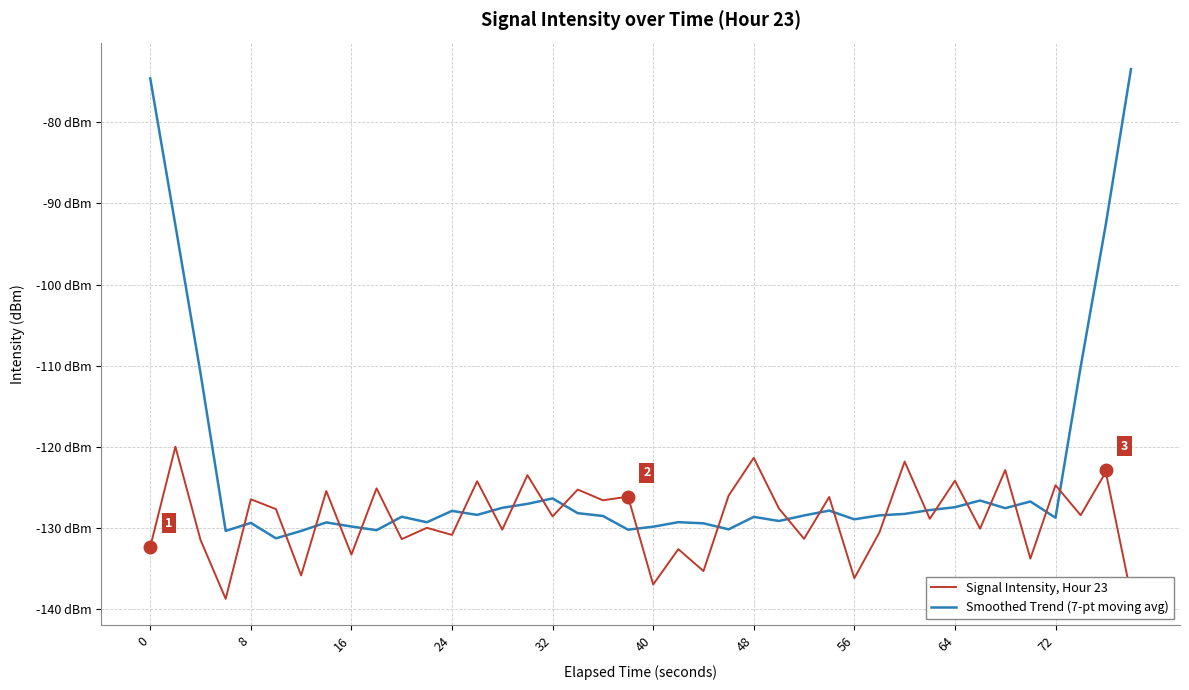

Does the chart display data point markers on the line(s)?

No